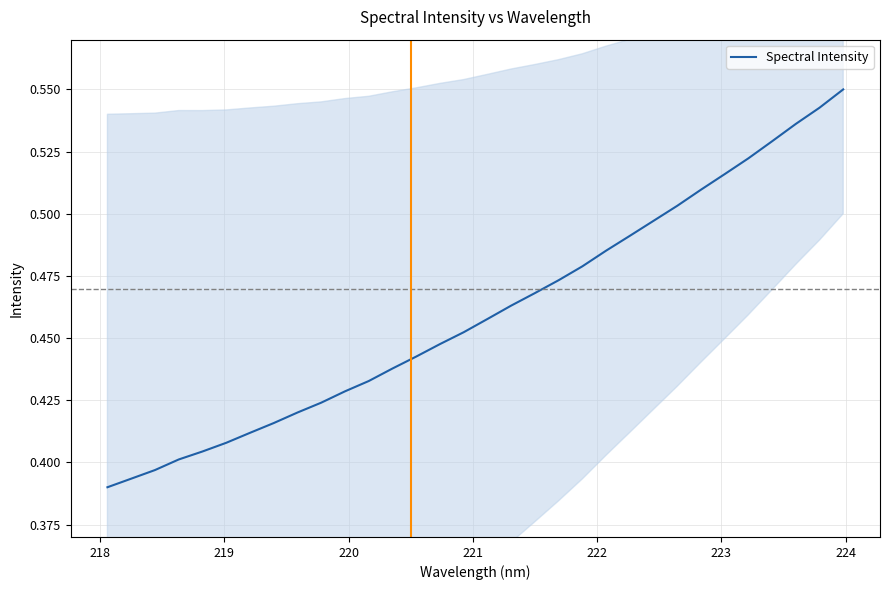

The value at 16 is 0.1. True or false?

False